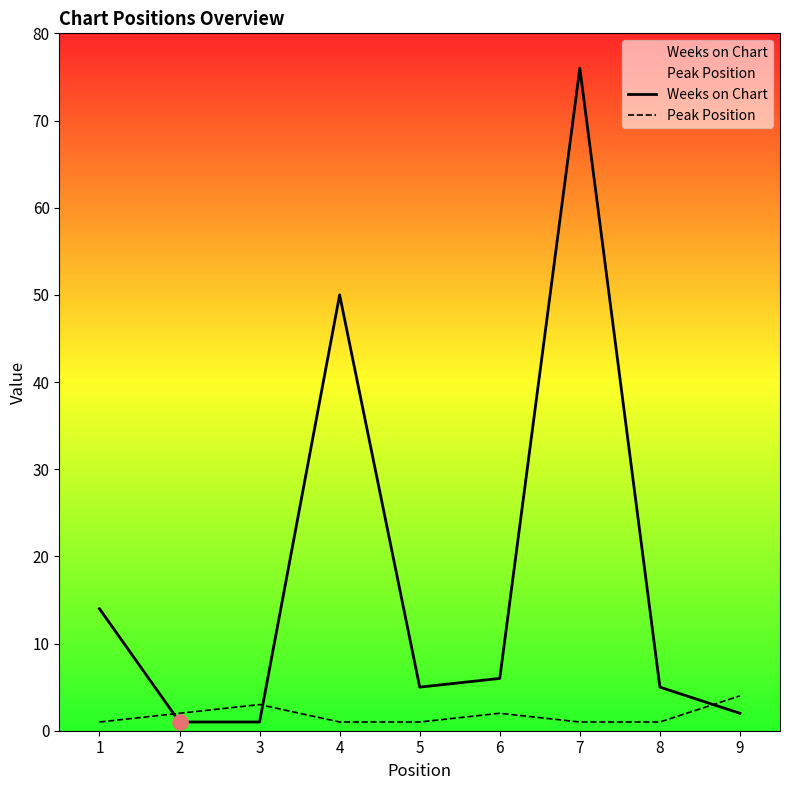

What is the total value across all series at 1?

15